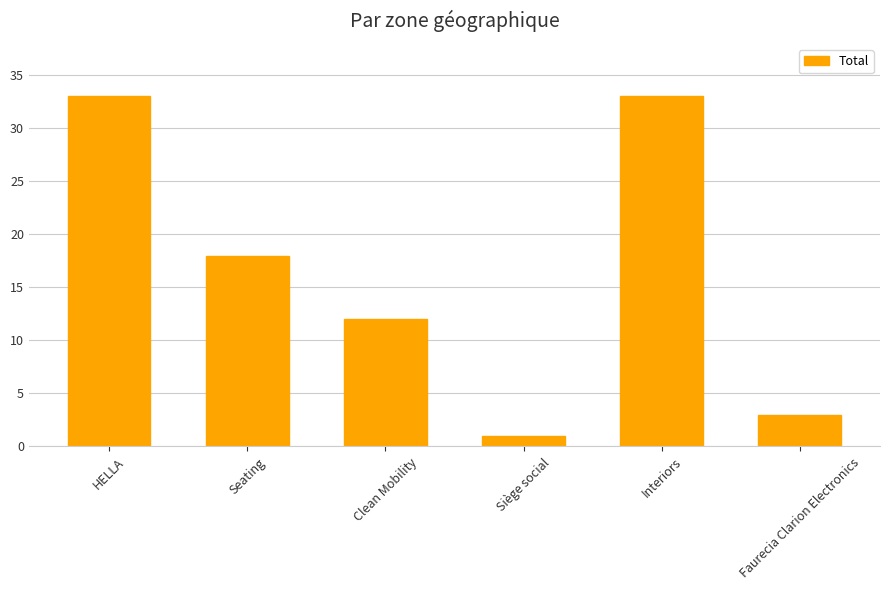

What is the change in value from Clean Mobility to Faurecia Clarion Electronics?

-9